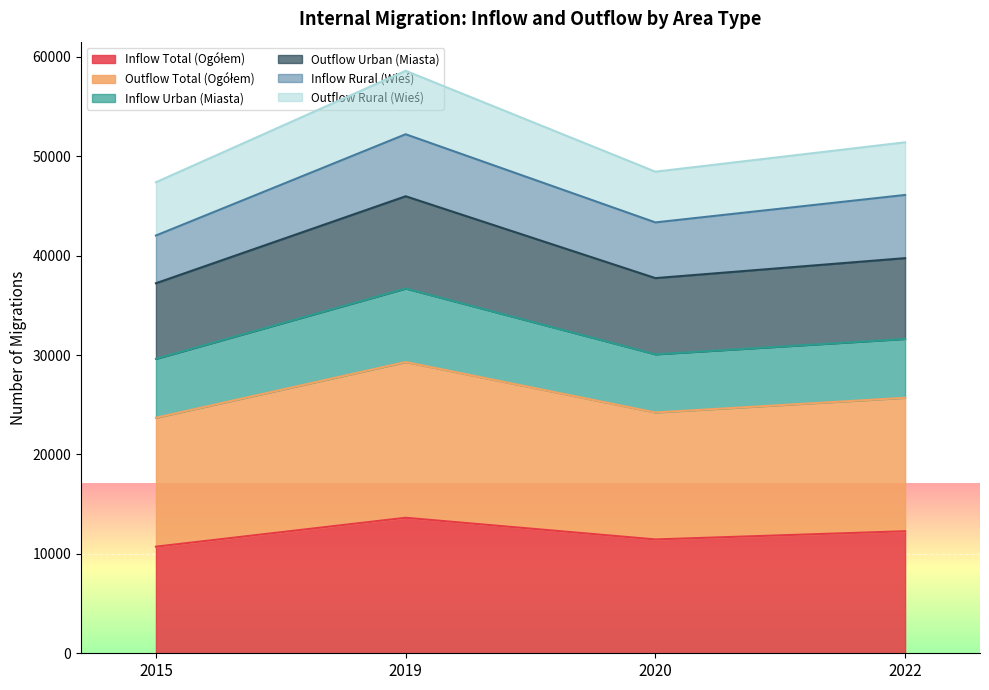

Which series has the largest range (max minus min)?

Outflow Total (Ogółem)